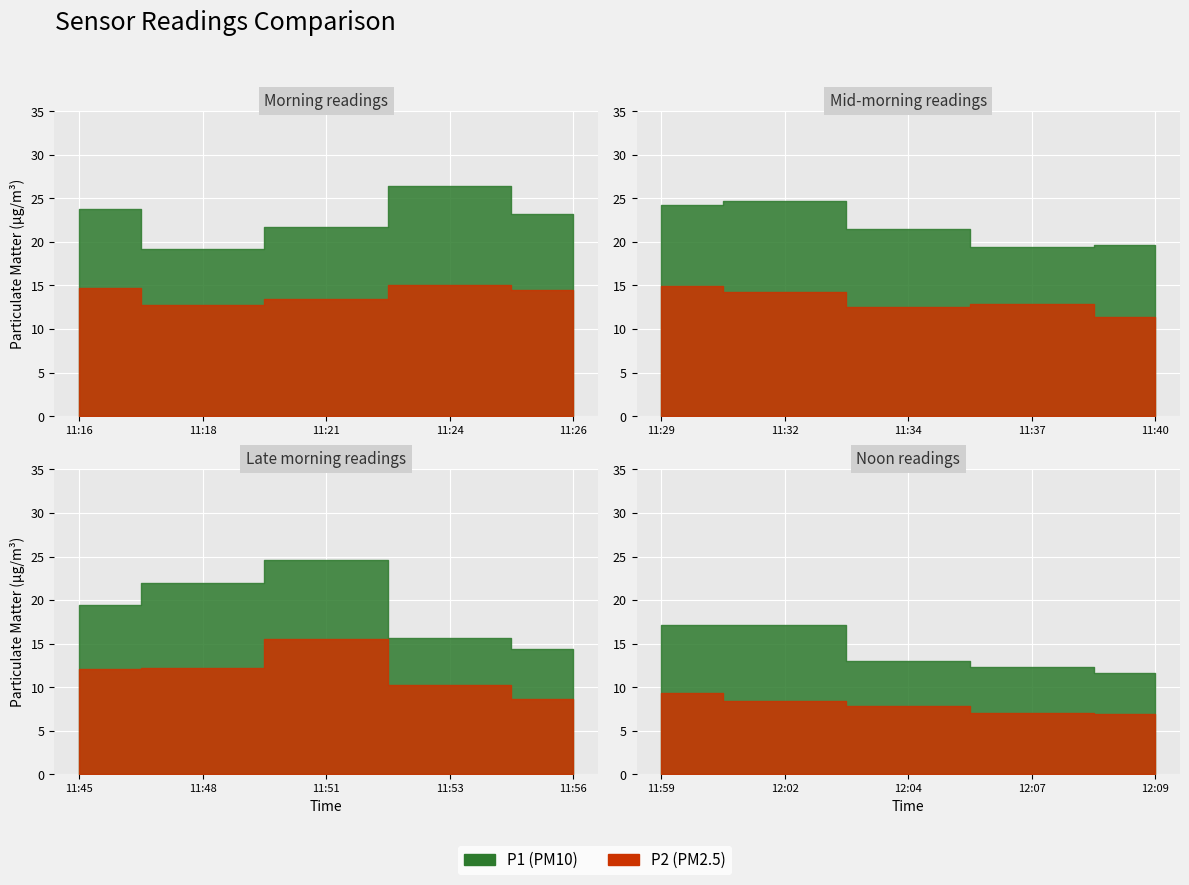

The value of P1 at 11:45 is 19.4. True or false?

True